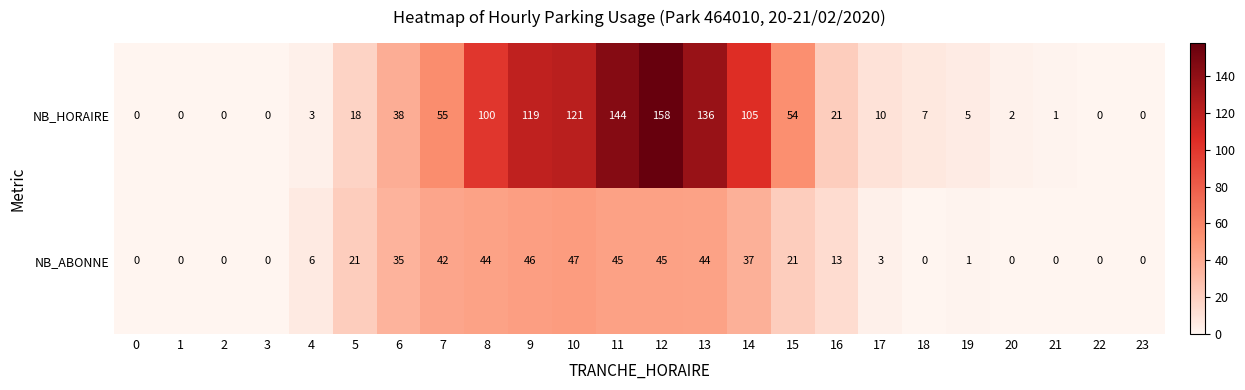

At how many categories does at least one series exceed 154?

1